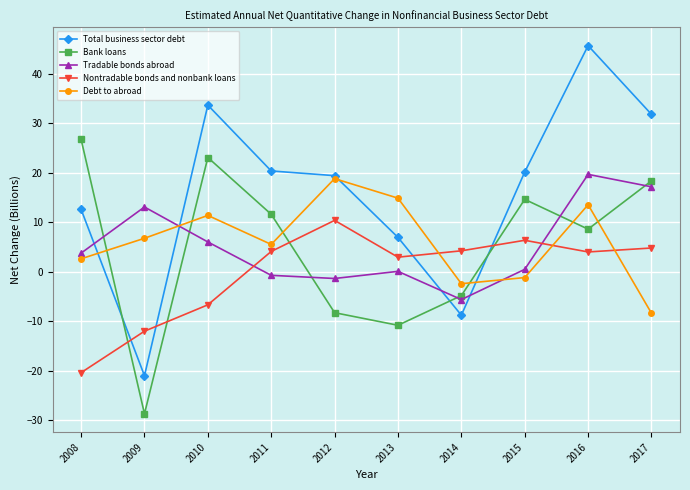

Count the number of data series in this chart.

5